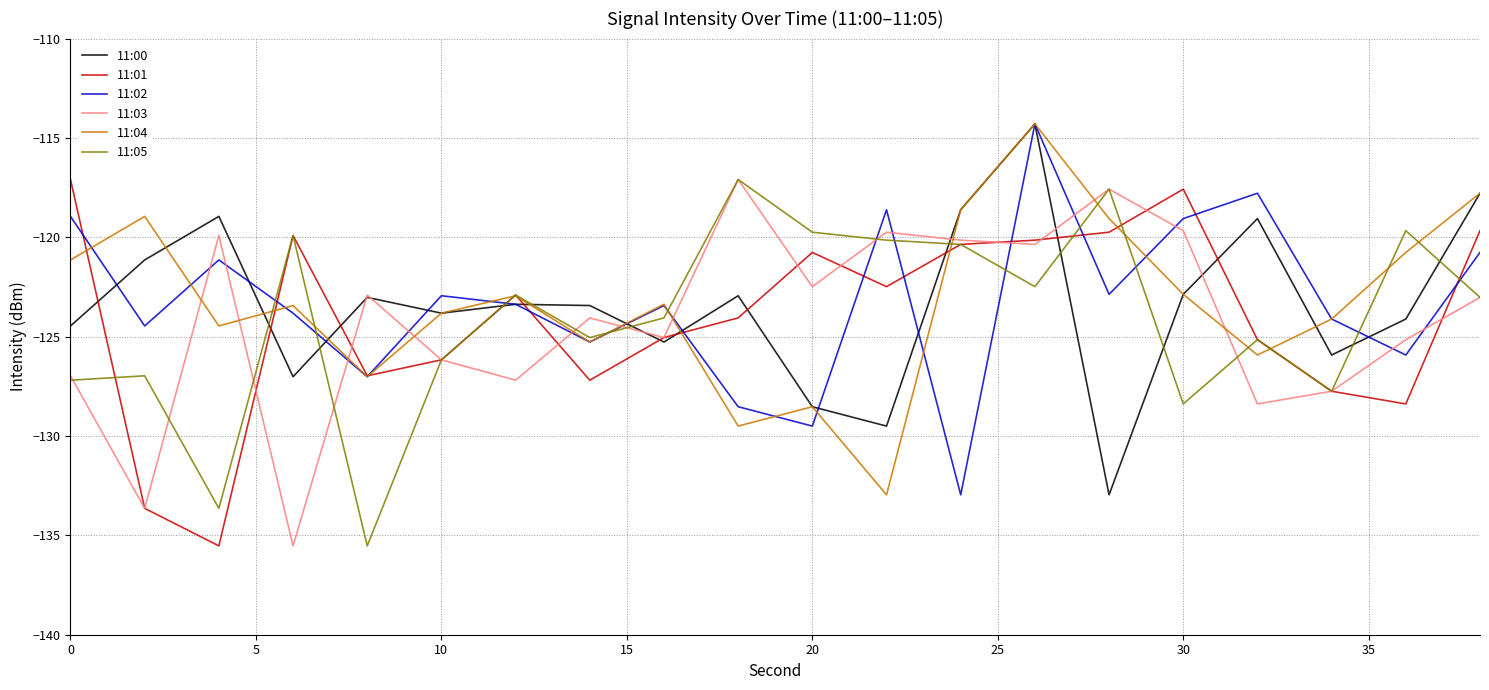

What is the smallest value displayed?

-135.5